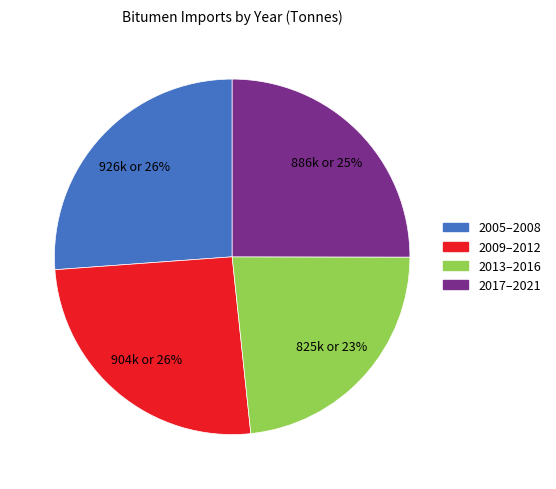

To the nearest percent, what is the average slice percentage?

25%